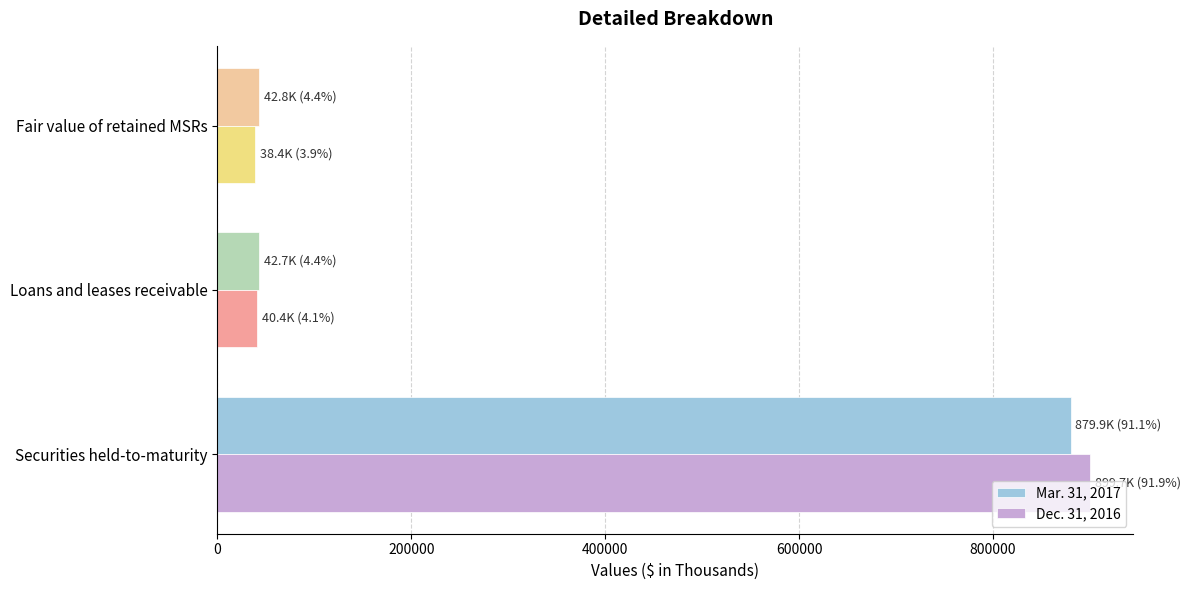

List the series in order of their peak value, highest first.

Dec. 31, 2016, Mar. 31, 2017